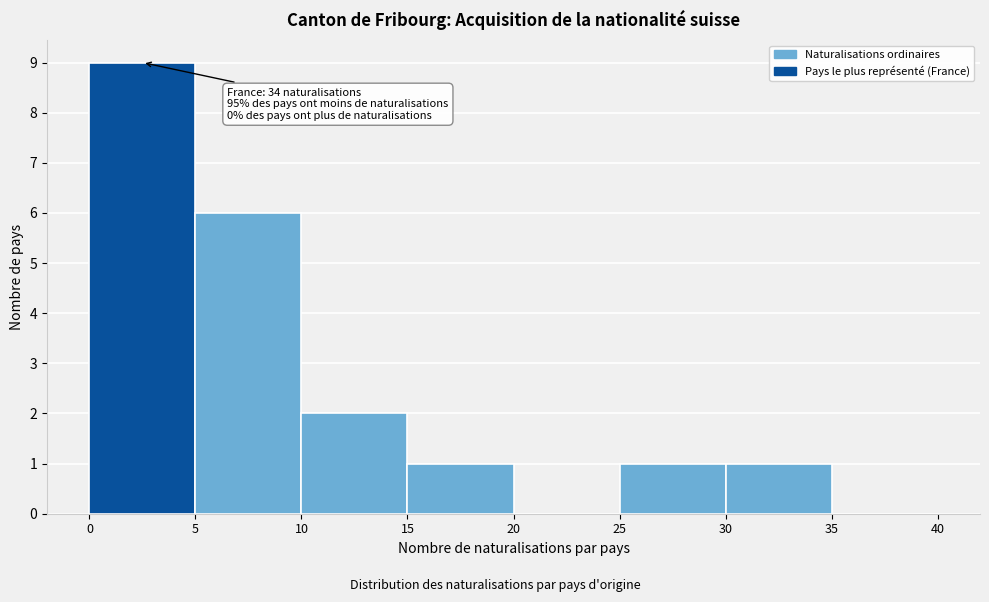

Which range on the x-axis has the tallest bar?

0 to 5